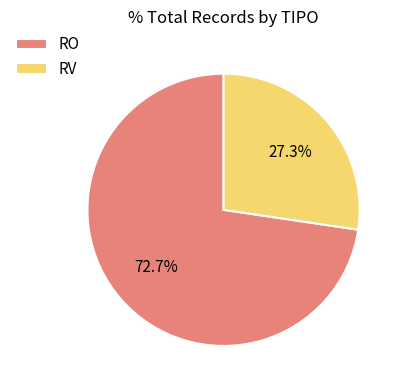

How many segments does this pie chart have?

2